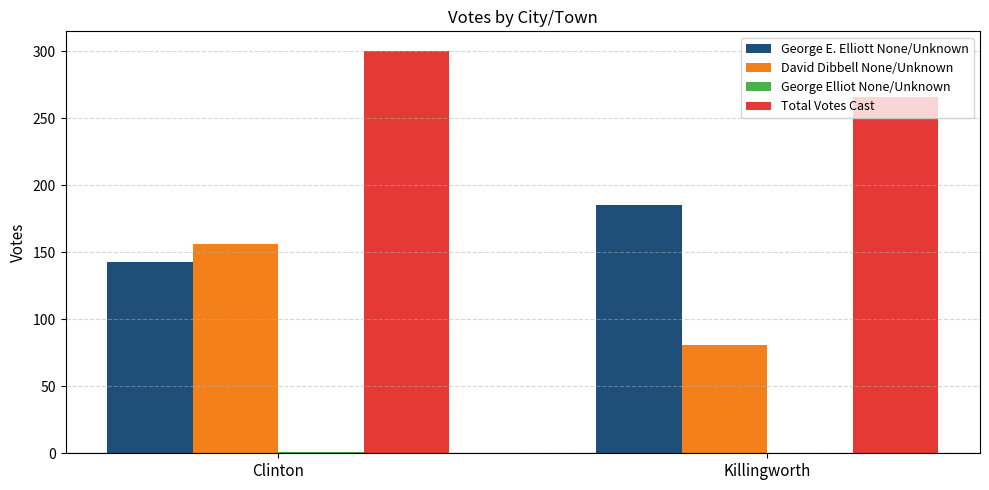

What is the difference between the Total Votes Cast values at Clinton and Killingworth?

34